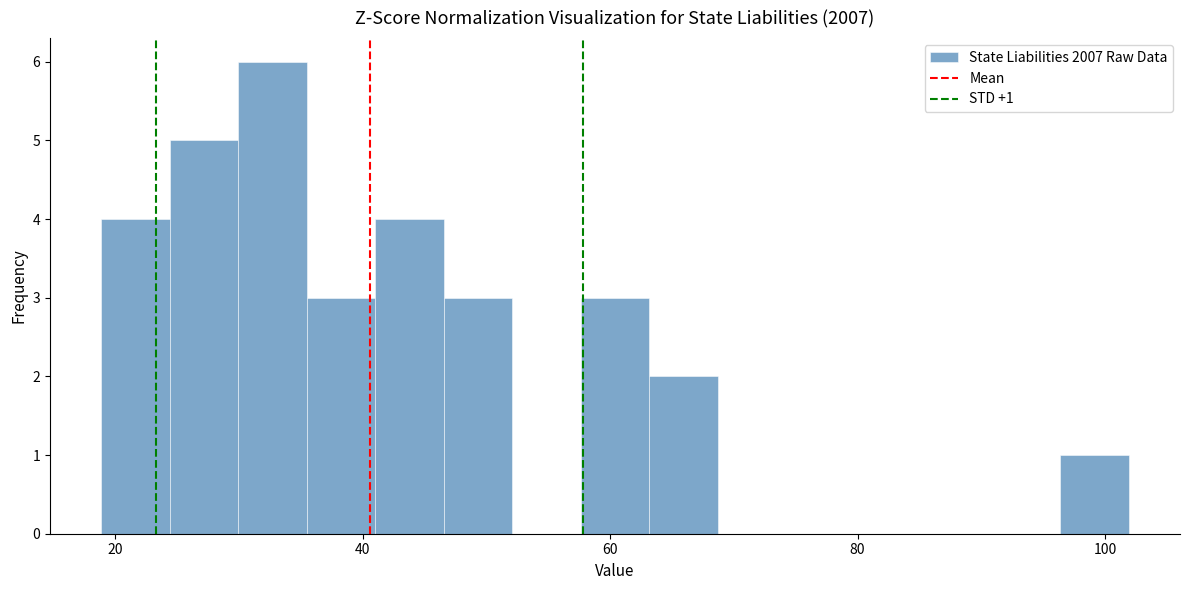

Read against the x-axis, roughly where is the centre of the tallest bar?

32